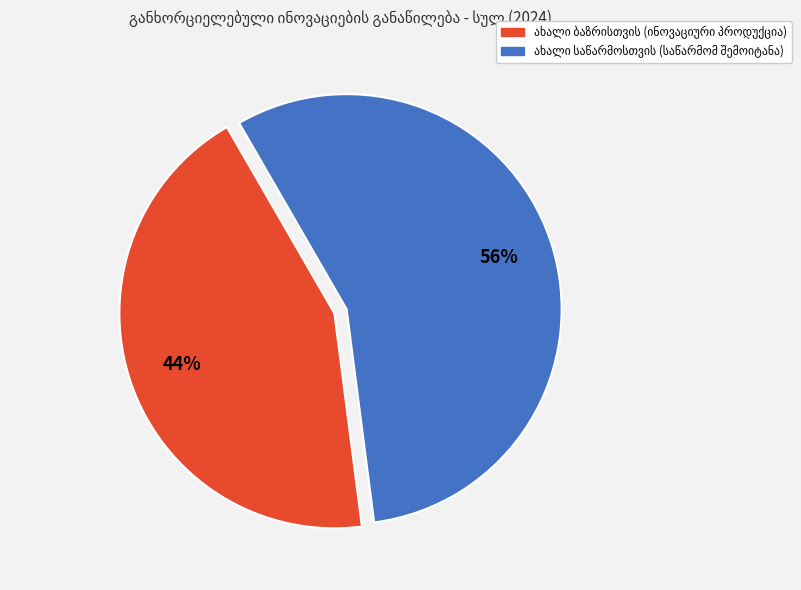

To the nearest percent, what is the average slice percentage?

50%